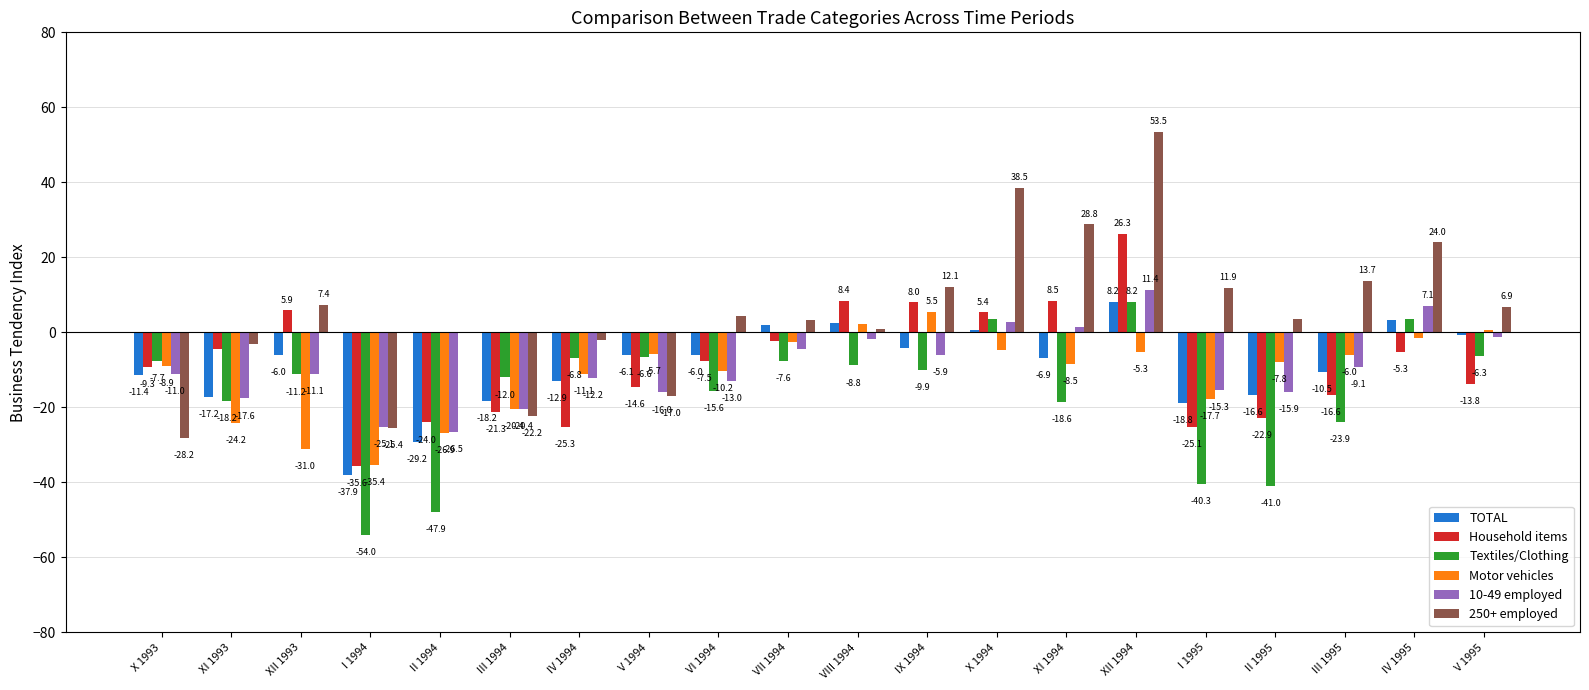

At which label is TOTAL closest to -14?

IV 1994